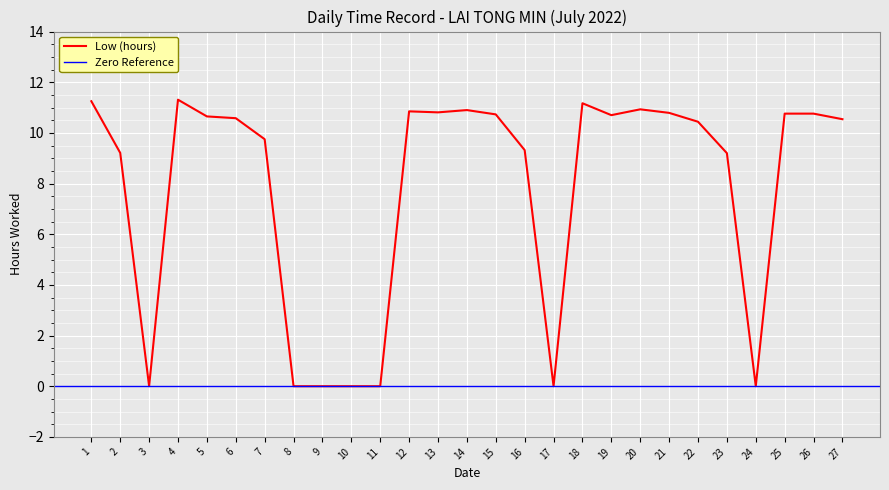

What is the change in value from 15 to 17?

-10.7